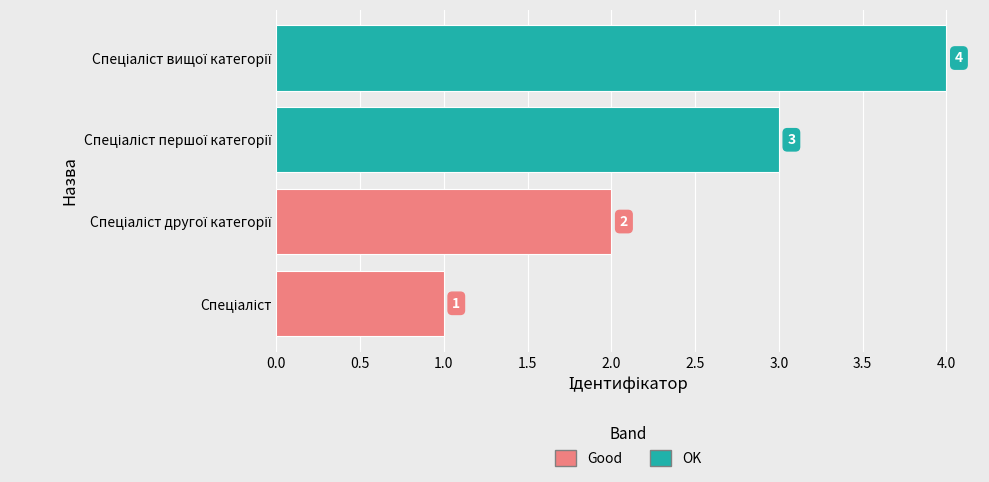

Count the values in the range 2 to 4.

3